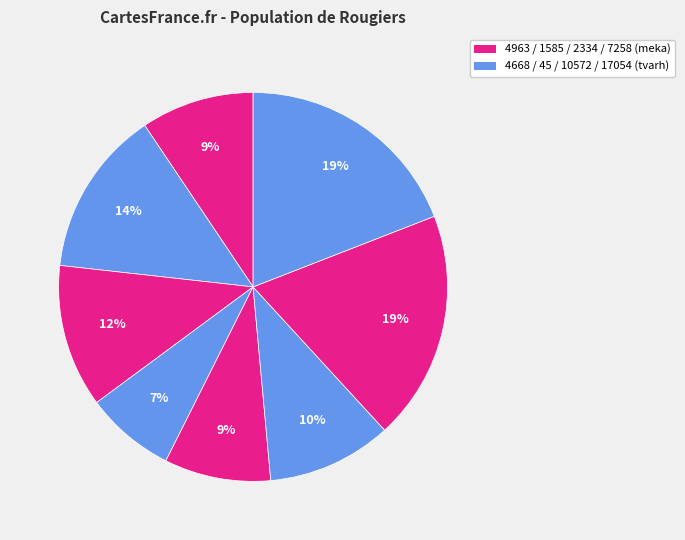

How many segments does this pie chart have?

8